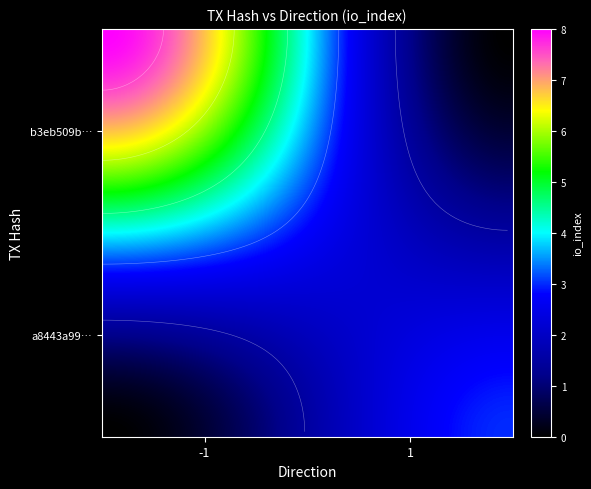

Is the value of a8443a99332fbcd6f3d6add2d4a60b3b48a0f4f at io_index greater than the value of b3eb509b9ada085cc488076f94c7bb90b7959fd at direction?

Yes